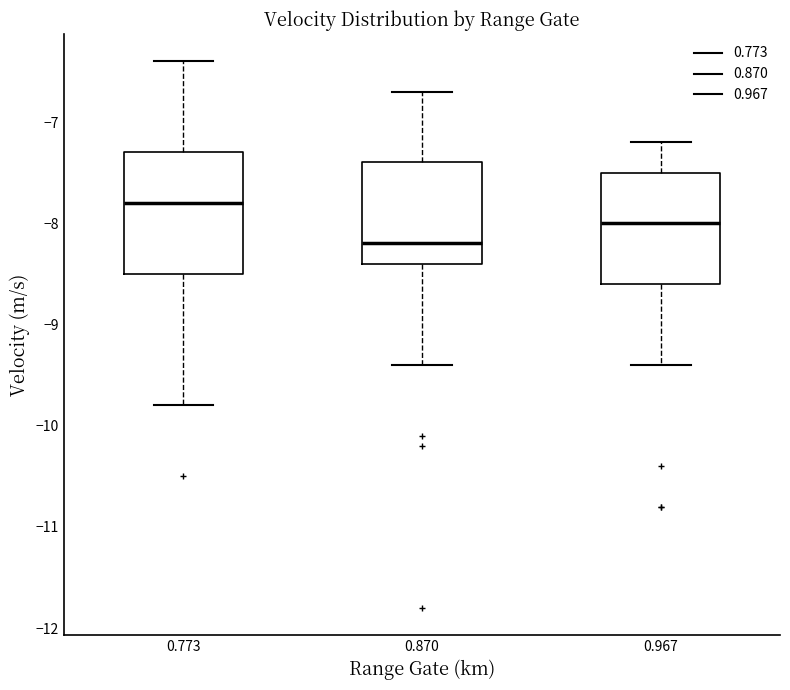

Where does the upper whisker of the box at x = 0.773 end on the y-axis? The values are not printed on the chart, so give them approximately, as read against the axis.

-6.4